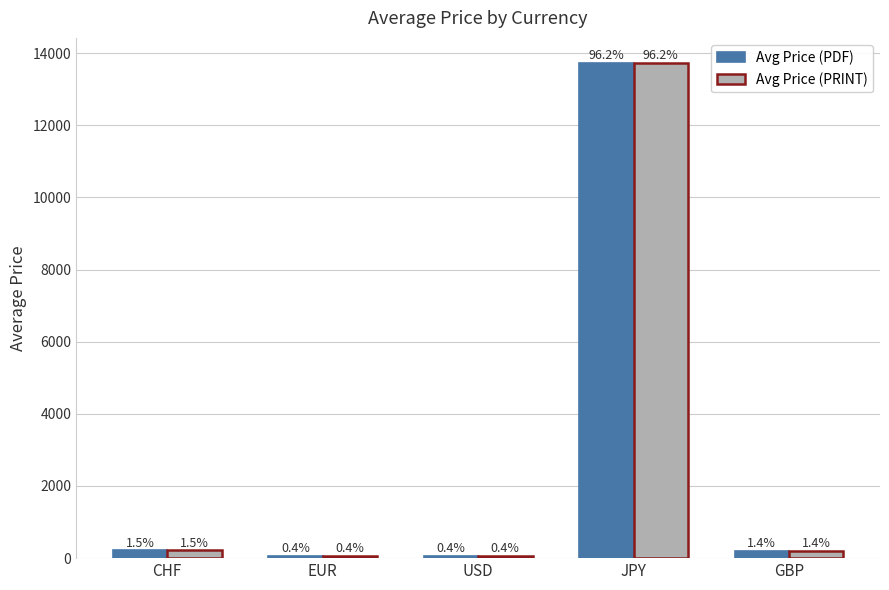

What is the difference between the second highest and minimum values in the Avg Price (PDF) series?

160.5